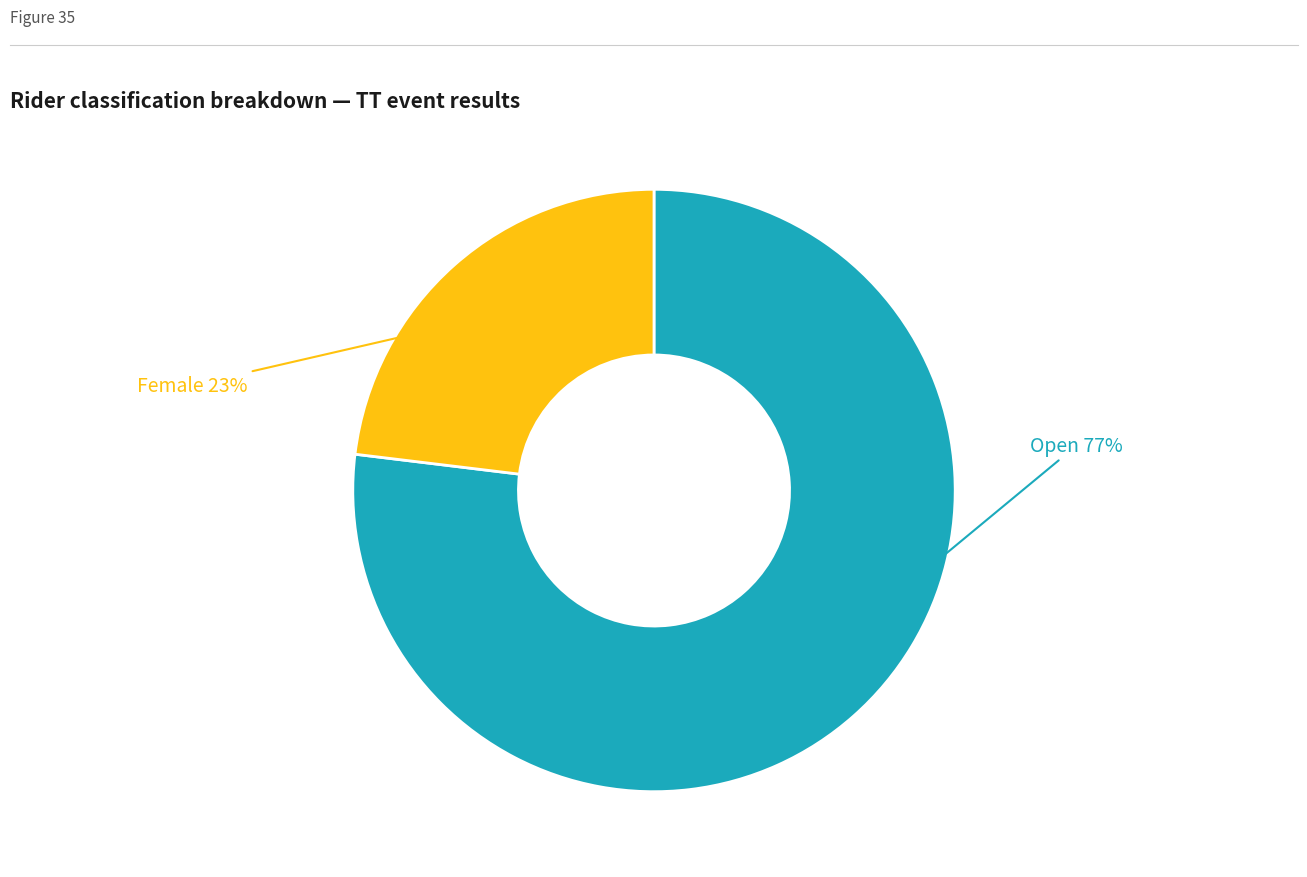

Approximately how many times larger is the value at Open compared to Female?

3.3